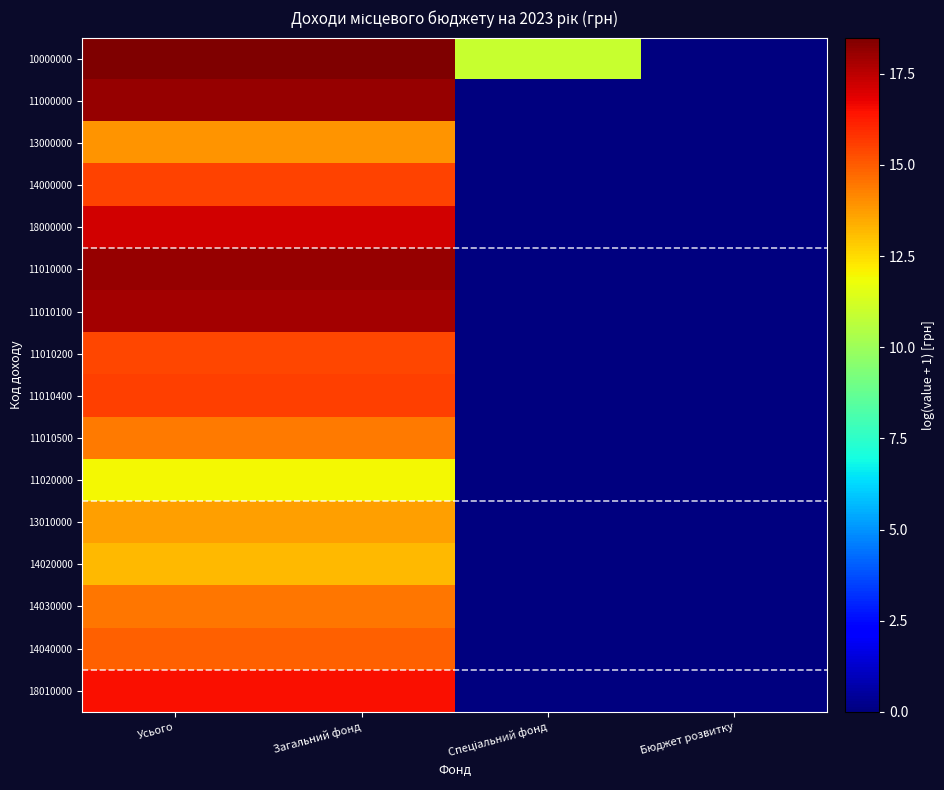

Reading right to left, what are all the values shown in this chart?

10000000: Бюджет розвитку=0.0	Спеціальний фонд=11.0	Загальний фонд=18.5	Усього=18.5
11000000: Бюджет розвитку=0.0	Спеціальний фонд=0.0	Загальний фонд=18.1	Усього=18.1
13000000: Бюджет розвитку=0.0	Спеціальний фонд=0.0	Загальний фонд=13.9	Усього=13.9
14000000: Бюджет розвитку=0.0	Спеціальний фонд=0.0	Загальний фонд=15.5	Усього=15.5
18000000: Бюджет розвитку=0.0	Спеціальний фонд=0.0	Загальний фонд=17.2	Усього=17.2
11010000: Бюджет розвитку=0.0	Спеціальний фонд=0.0	Загальний фонд=18.1	Усього=18.1
11010100: Бюджет розвитку=0.0	Спеціальний фонд=0.0	Загальний фонд=17.9	Усього=17.9
11010200: Бюджет розвитку=0.0	Спеціальний фонд=0.0	Загальний фонд=15.4	Усього=15.4
11010400: Бюджет розвитку=0.0	Спеціальний фонд=0.0	Загальний фонд=15.5	Усього=15.5
11010500: Бюджет розвитку=0.0	Спеціальний фонд=0.0	Загальний фонд=14.4	Усього=14.4
11020000: Бюджет розвитку=0.0	Спеціальний фонд=0.0	Загальний фонд=11.9	Усього=11.9
13010000: Бюджет розвитку=0.0	Спеціальний фонд=0.0	Загальний фонд=13.7	Усього=13.7
14020000: Бюджет розвитку=0.0	Спеціальний фонд=0.0	Загальний фонд=13.2	Усього=13.2
14030000: Бюджет розвитку=0.0	Спеціальний фонд=0.0	Загальний фонд=14.5	Усього=14.5
14040000: Бюджет розвитку=0.0	Спеціальний фонд=0.0	Загальний фонд=14.9	Усього=14.9
18010000: Бюджет розвитку=0.0	Спеціальний фонд=0.0	Загальний фонд=16.5	Усього=16.5